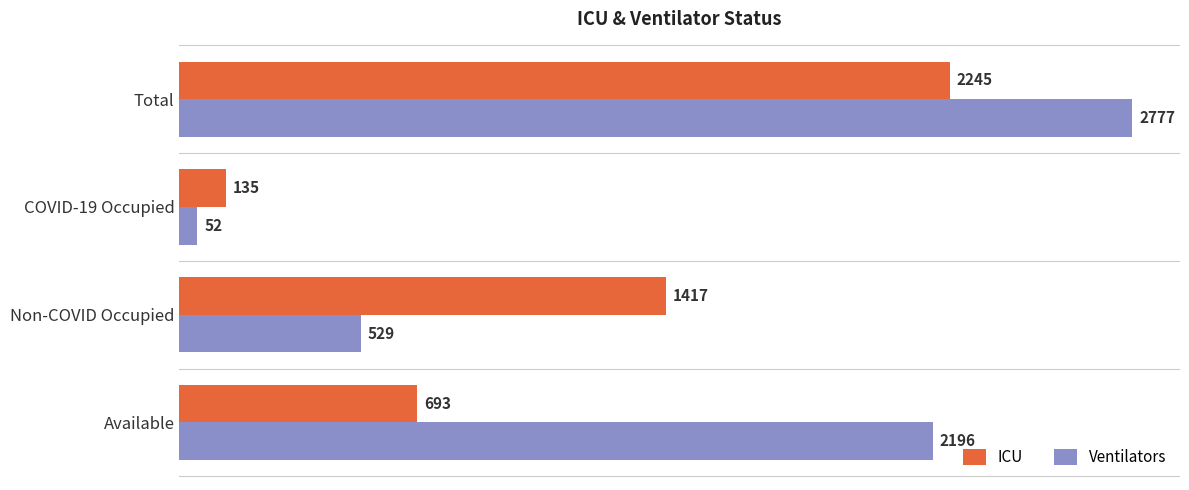

Read the Ventilators value at Total, to the nearest 10.

2780